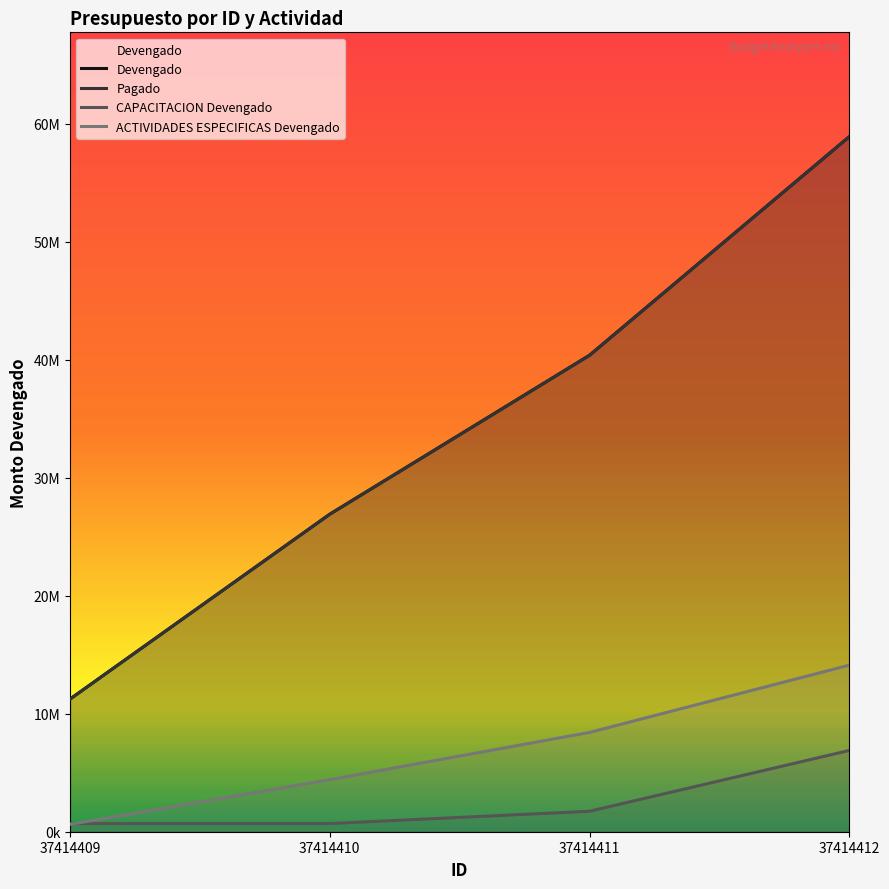

At how many categories does at least one series exceed 46144501?

1